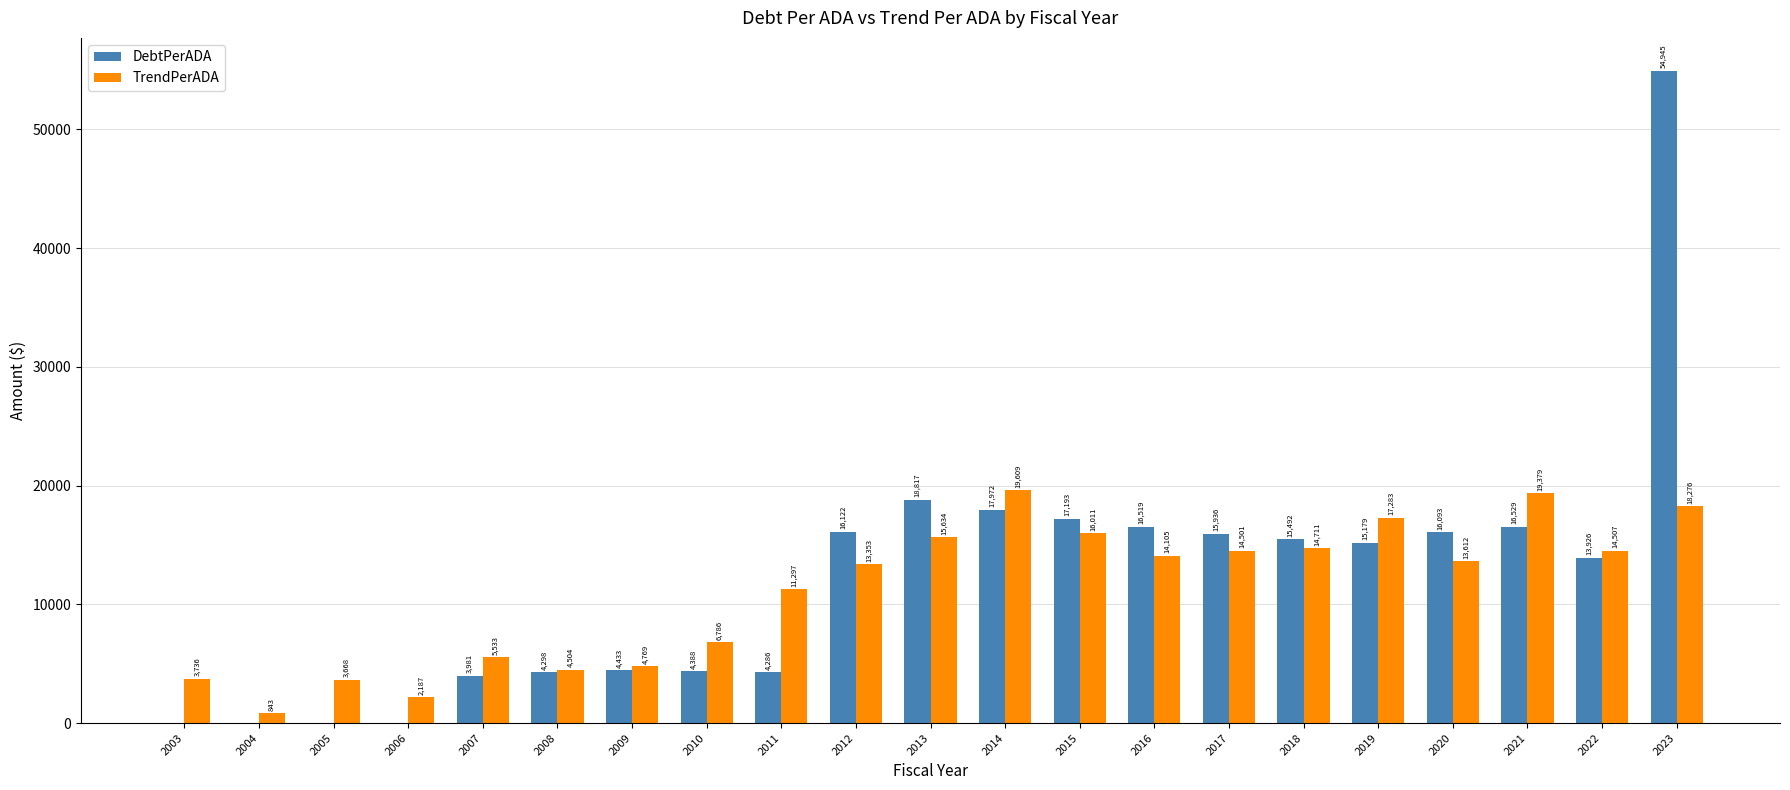

Which series changed the most between 2014 and 2022?

TrendPerADA